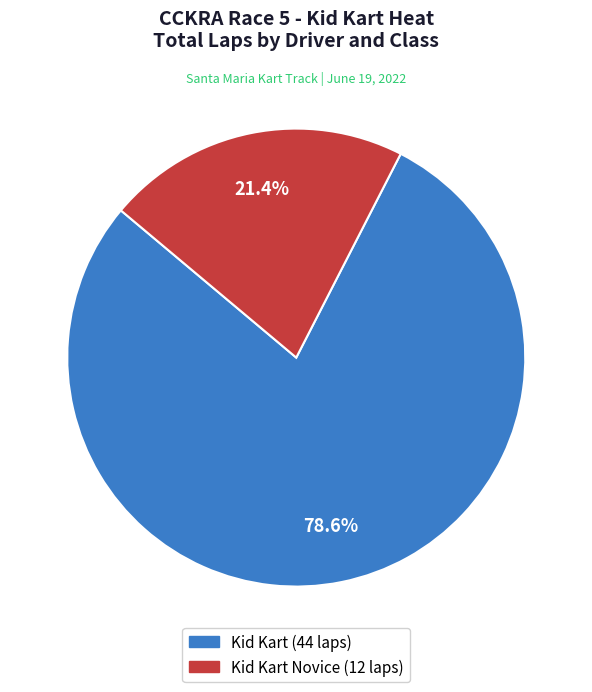

Does any single category account for the majority?

Yes